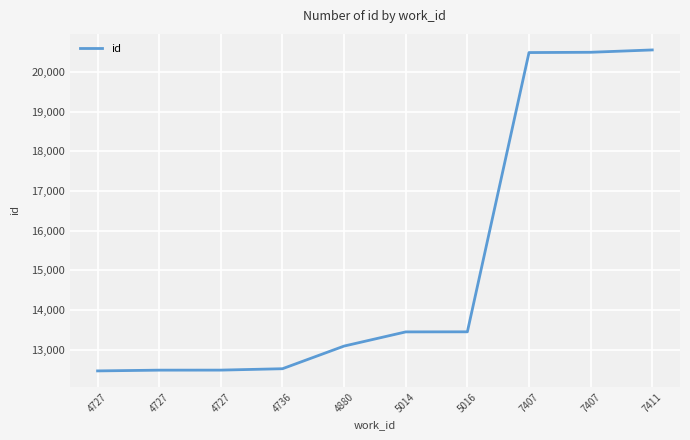

What is the ratio of the value at 4727 to the value at 4727?

1.0